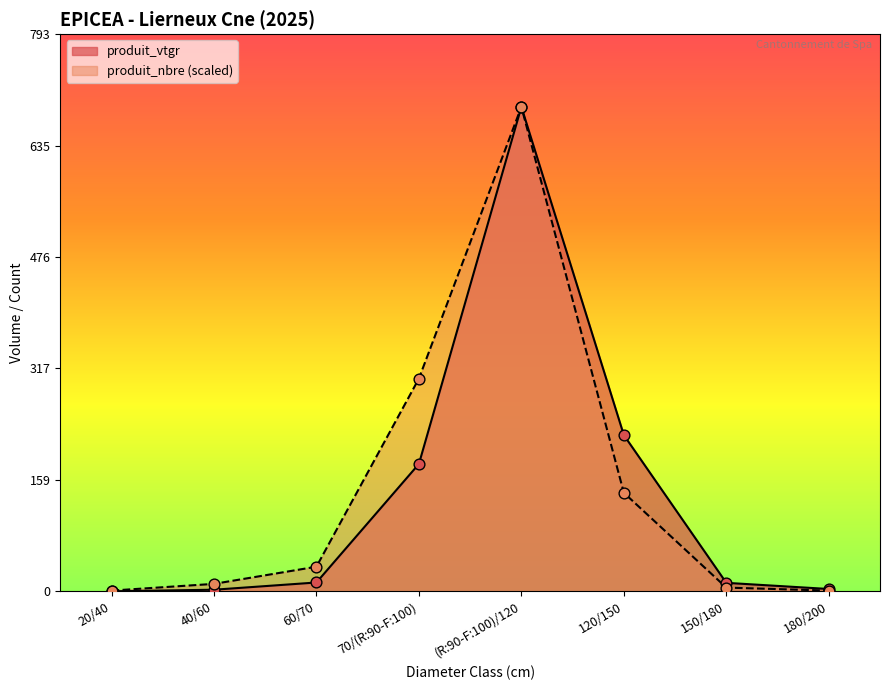

Is the value of produit_vtgr at 120/150 greater than the value of produit_nbre at 60/70?

Yes